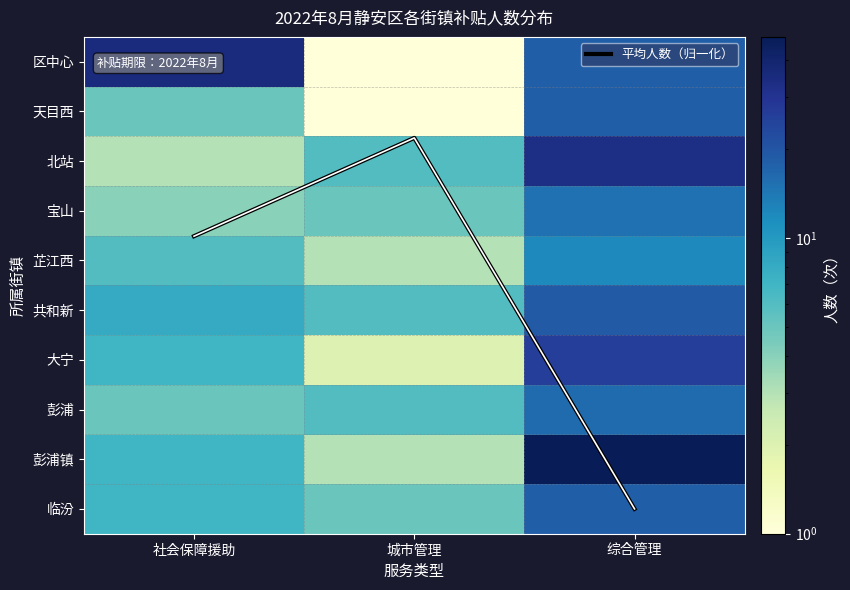

At how many categories does at least one series exceed 4?

3